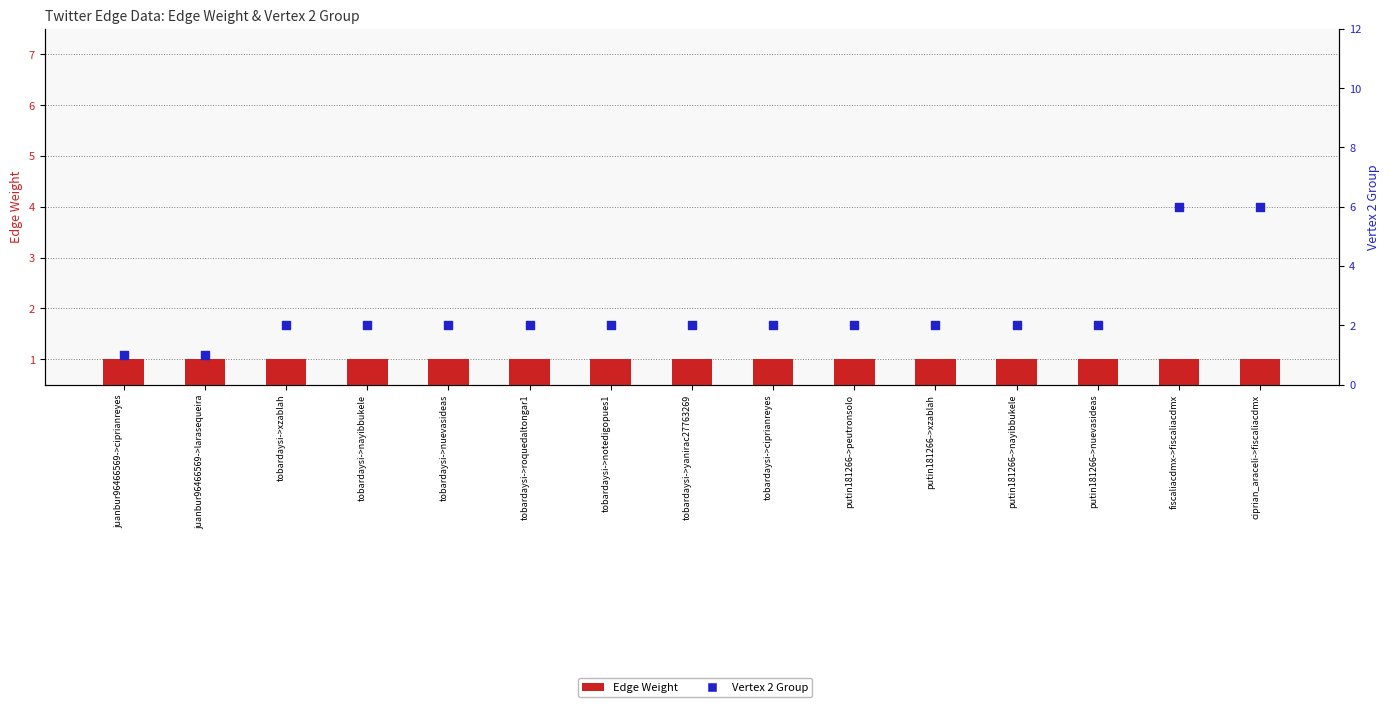

Which series reaches the maximum Y coordinate?

Vertex 2 Group